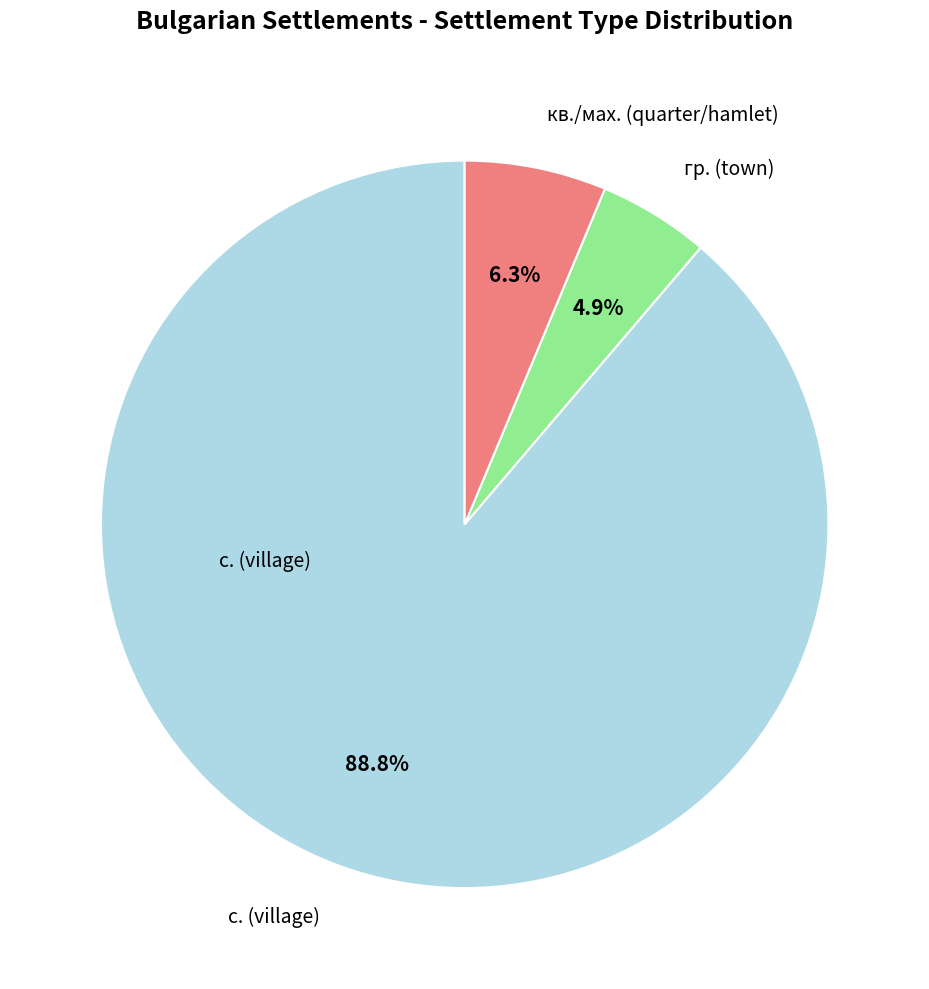

Is there a majority slice in this chart?

Yes